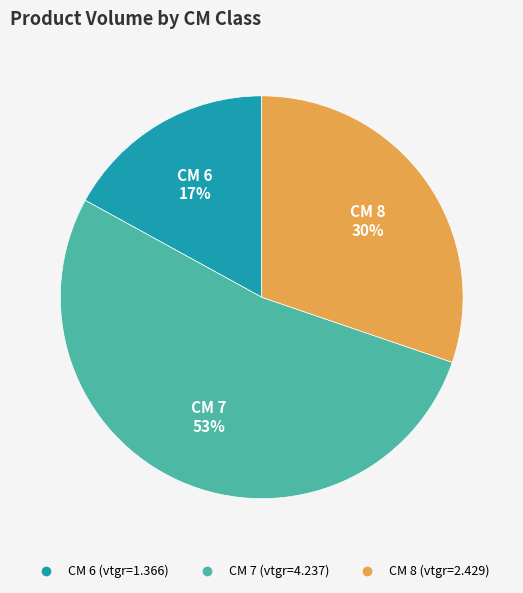

Is there a majority slice in this chart?

Yes